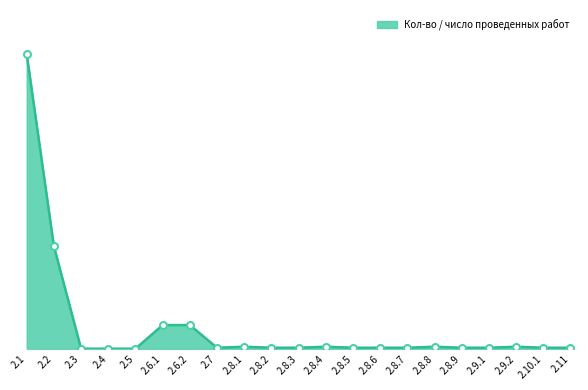

What is the difference between the maximum and second lowest values?

299